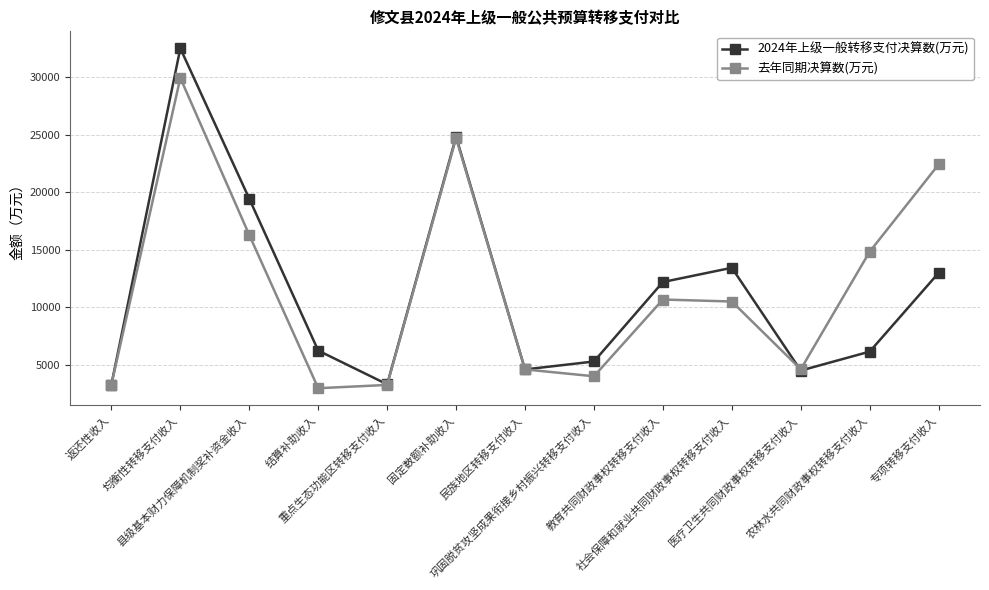

List the series in order of their peak value, lowest first.

去年同期决算数(万元), 2024年上级一般转移支付决算数(万元)